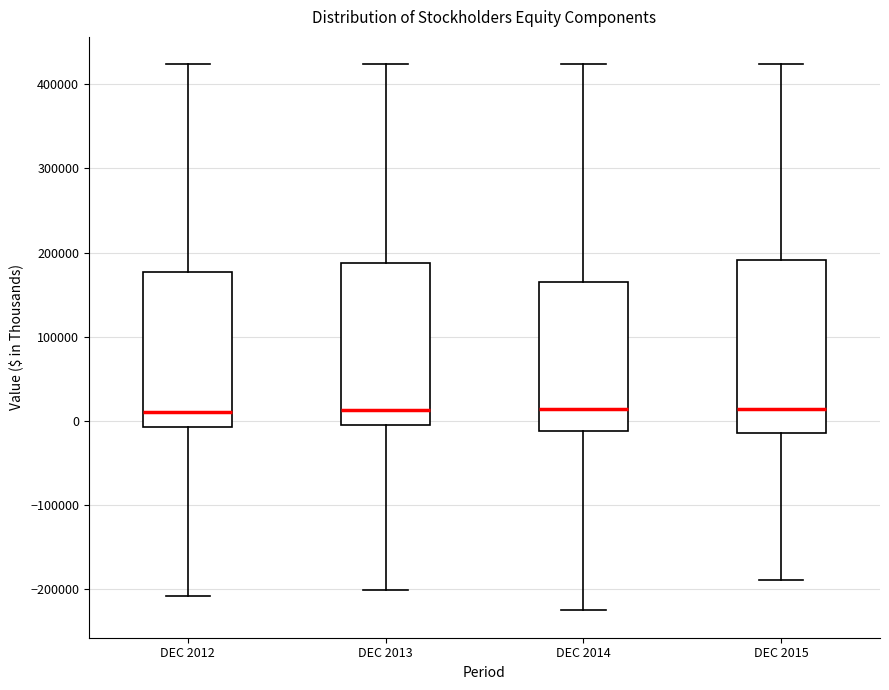

Comparing the boxes themselves (not the whiskers), which one is the tallest?

DEC 2015